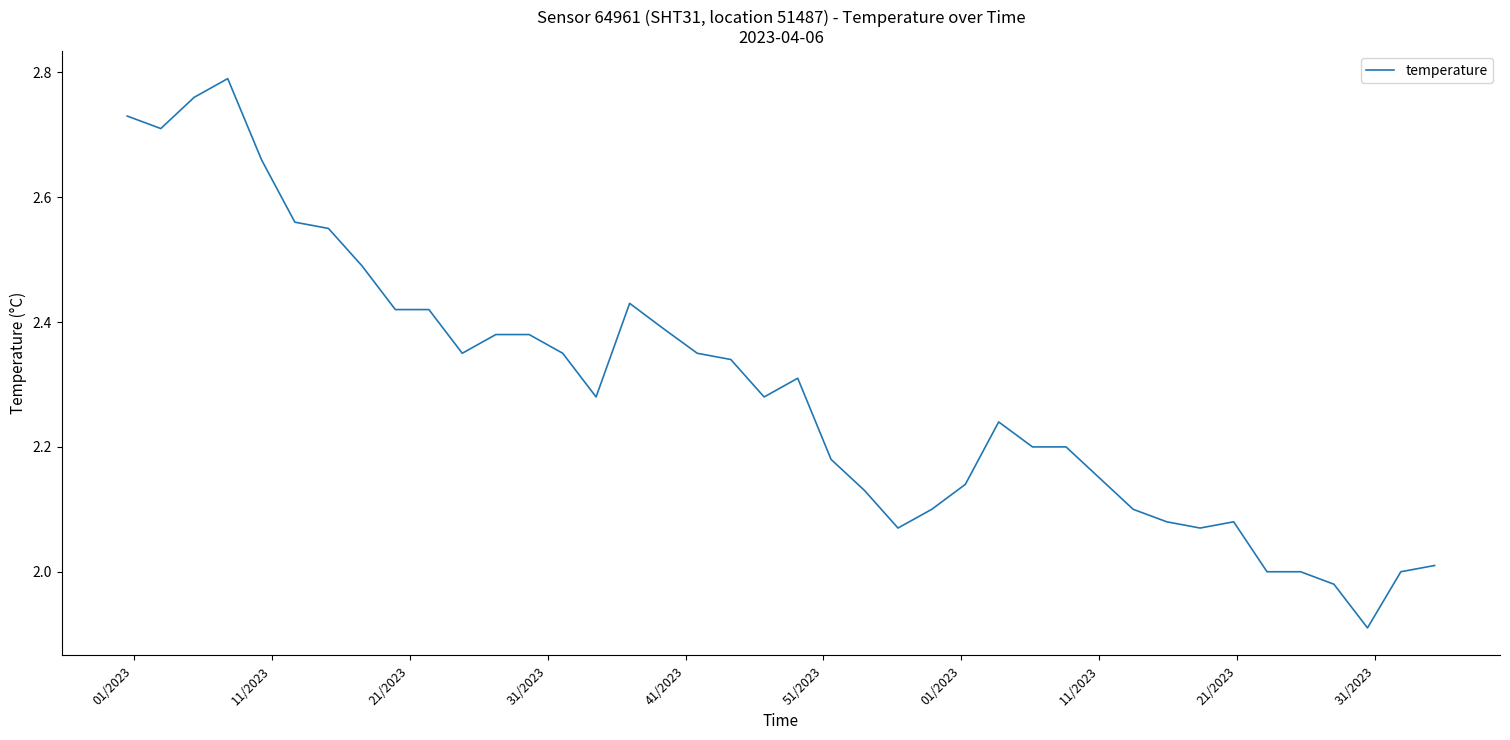

What is the difference between the maximum and minimum values?

0.9